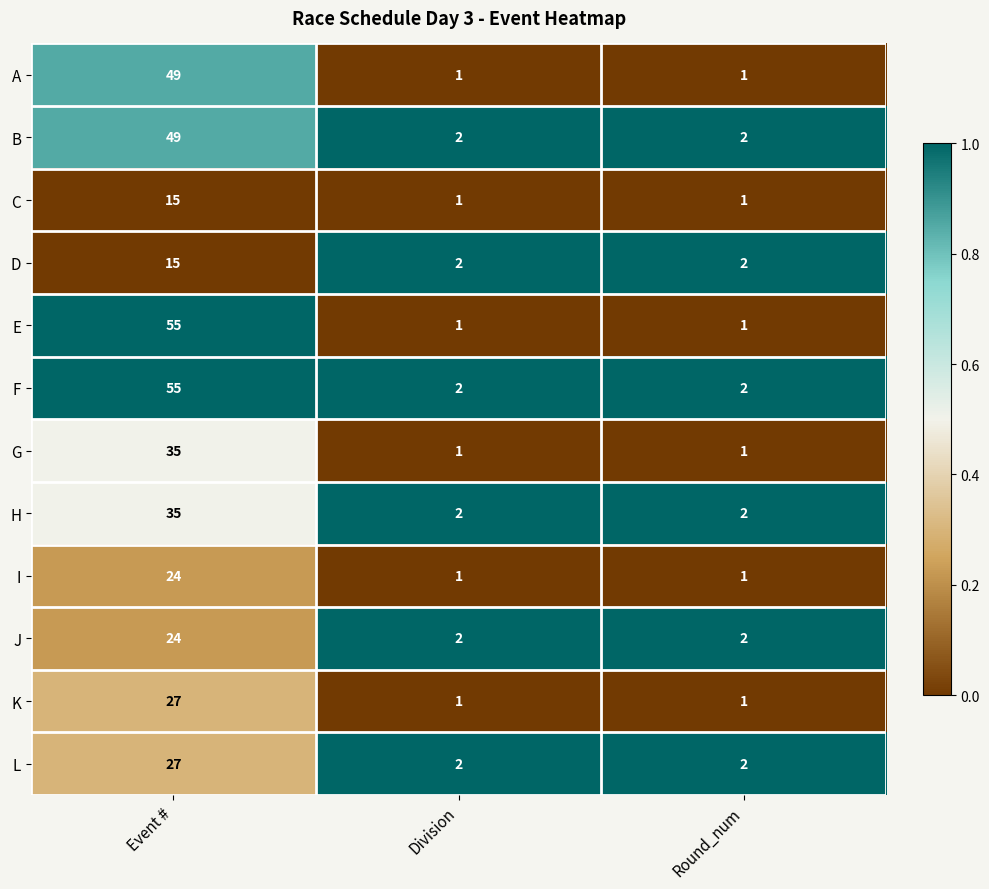

Which label corresponds to the largest value in the chart?

Event #